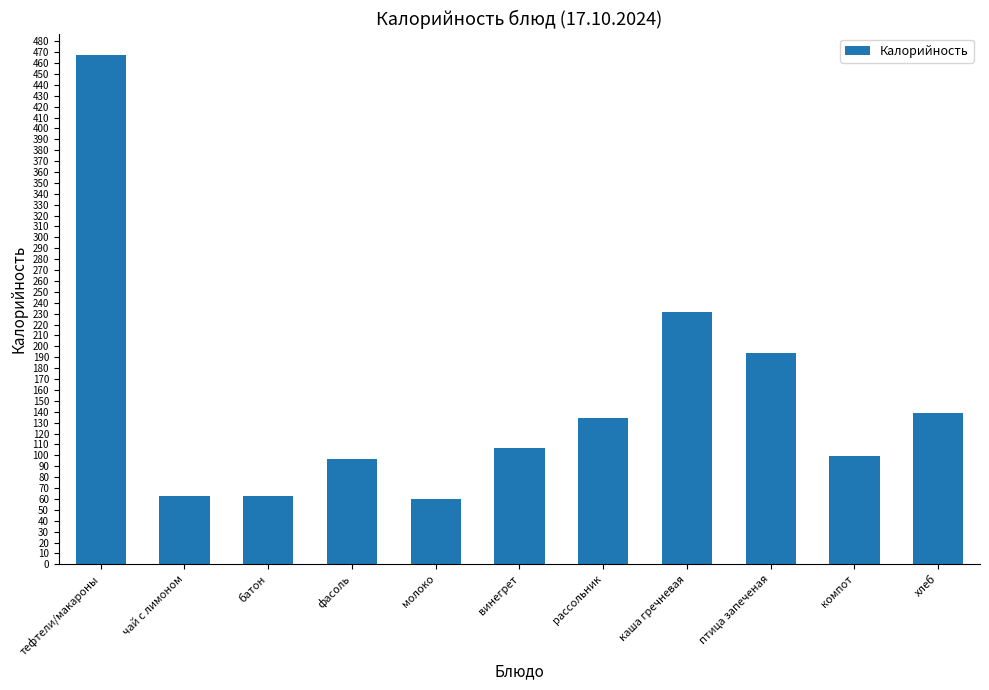

What is the value of the 5th bar from the left?

60.0